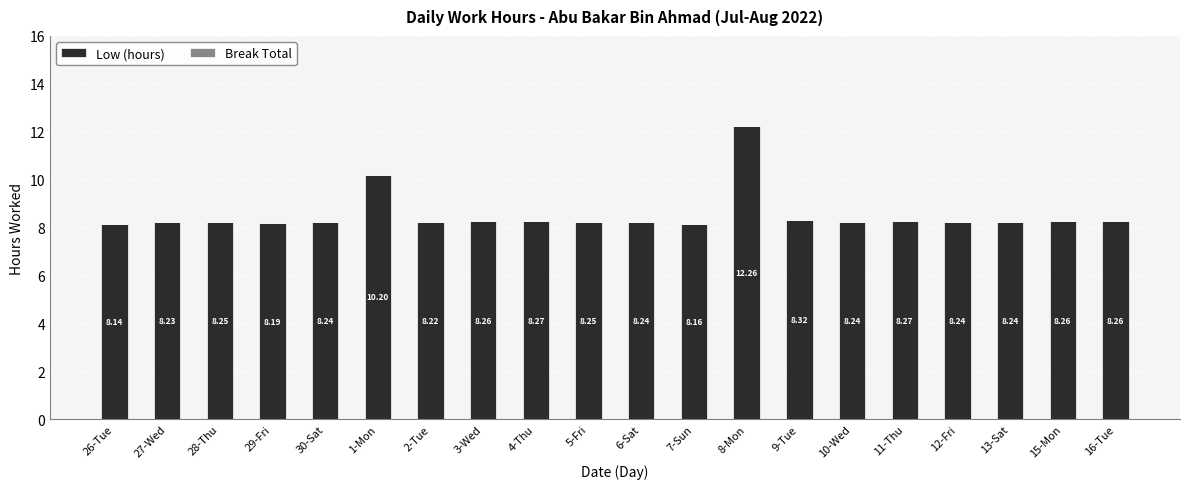

Count the number of categories in the chart.

20